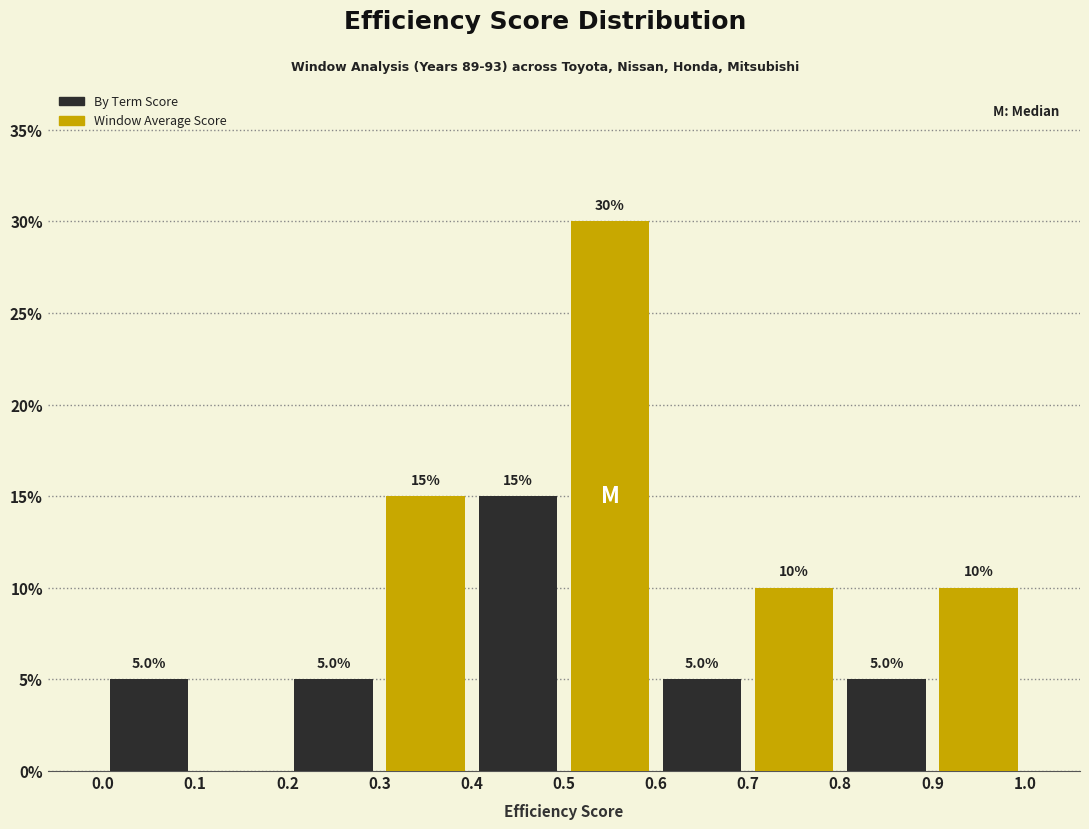

What are all the series names shown in the legend?

By Term Score, Window Average Score